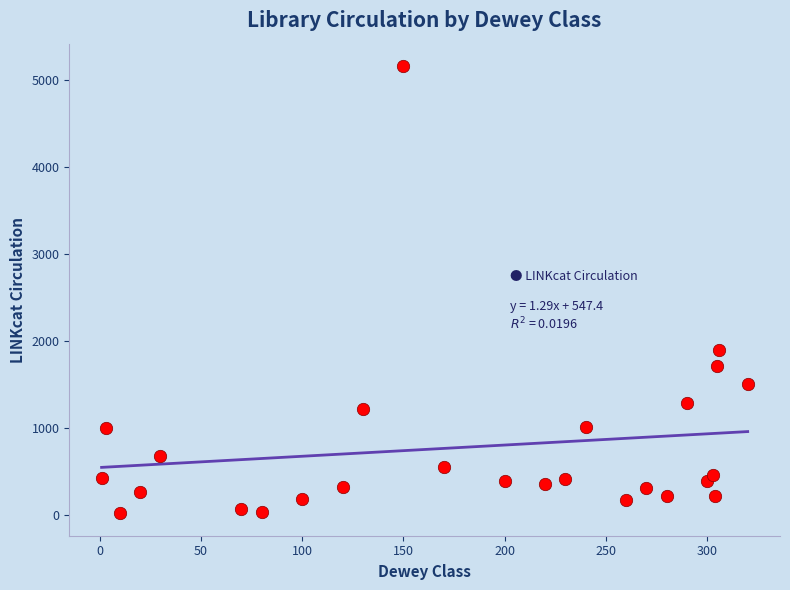

What Y value in the scatter plot is closest to 2588?

1896